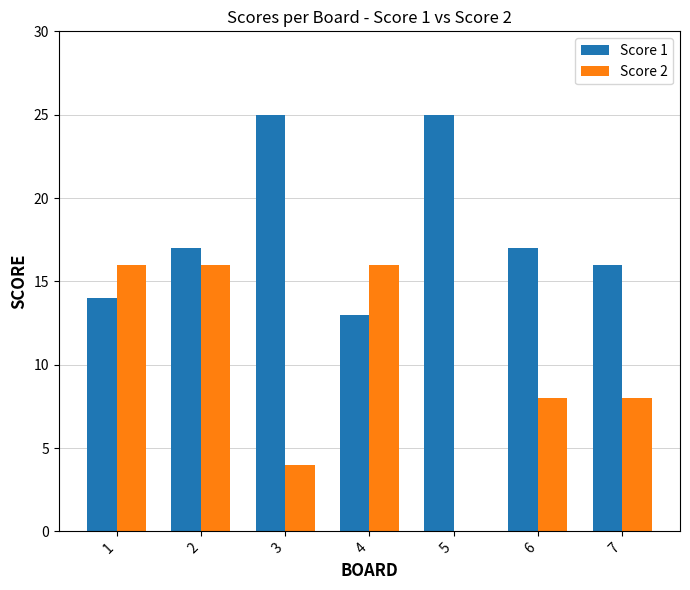

Does the chart contain stacked bars?

No